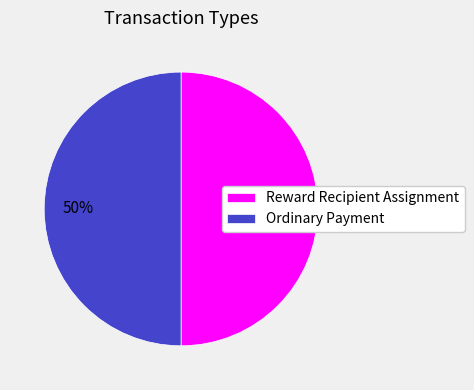

To the nearest percent, what is the combined percentage of Reward Recipient Assignment and Ordinary Payment?

100%